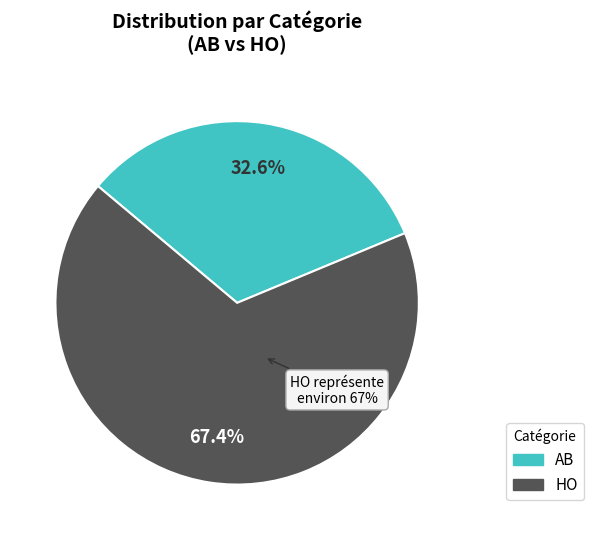

To the nearest percent, what is the combined percentage of AB and HO?

100%